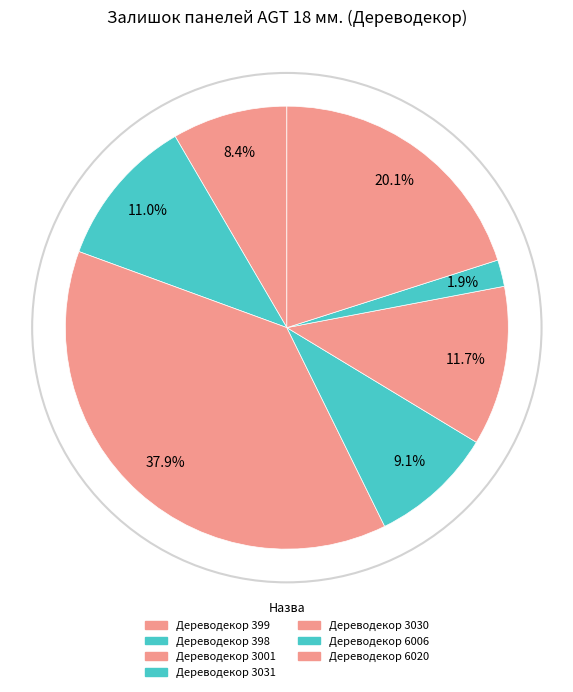

How many slices are in this pie chart?

7